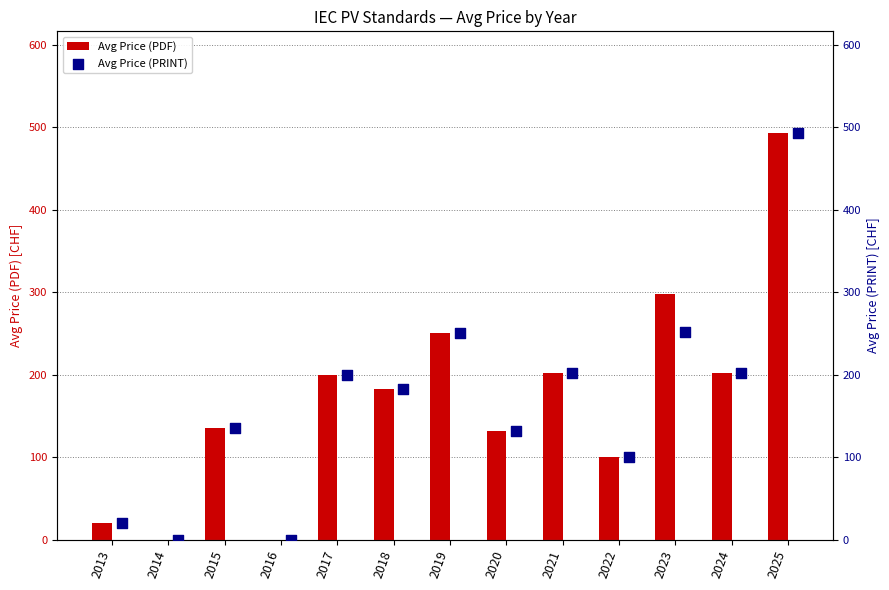

What are all the series names shown in the legend?

Avg Price (PDF), Avg Price (PRINT)